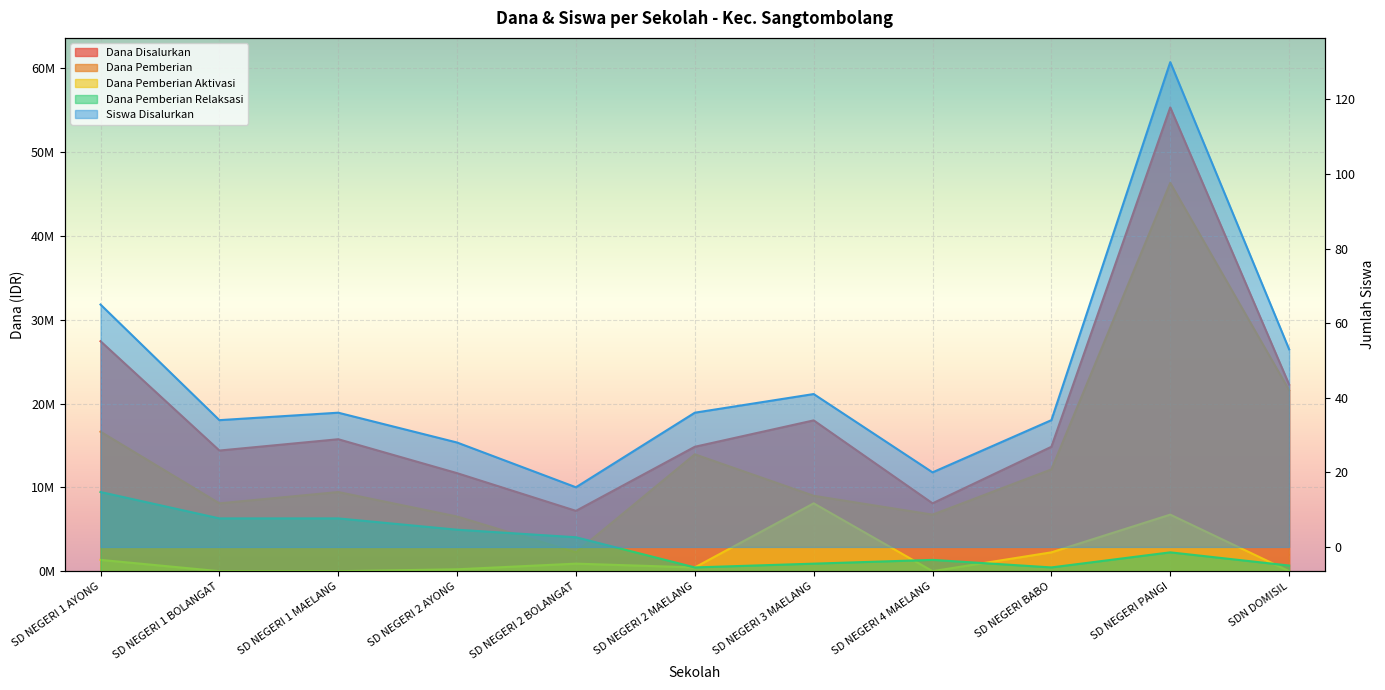

What is the maximum value for Dana Pemberian Aktivasi?

8100000